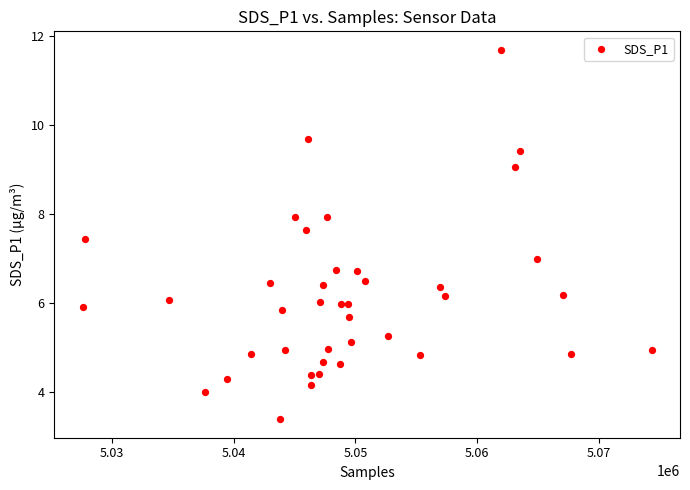

What is the range of X values (max minus min)?

46792.0